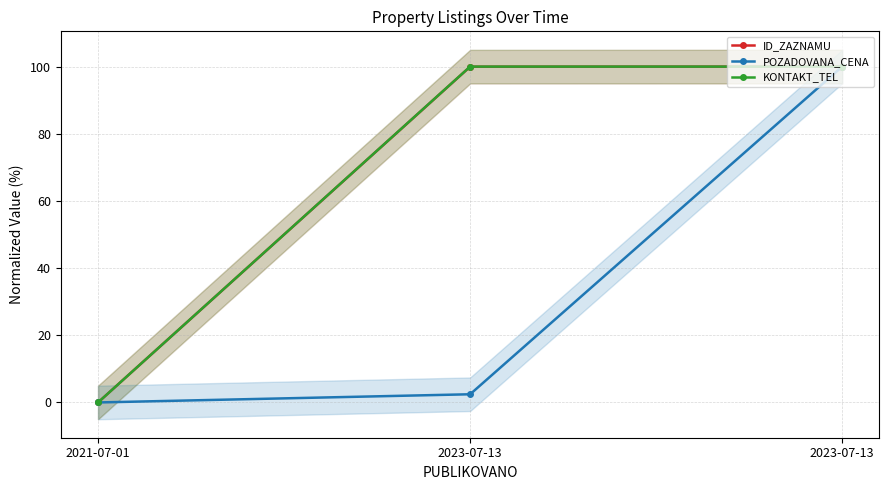

How many lines are shown in the chart?

3